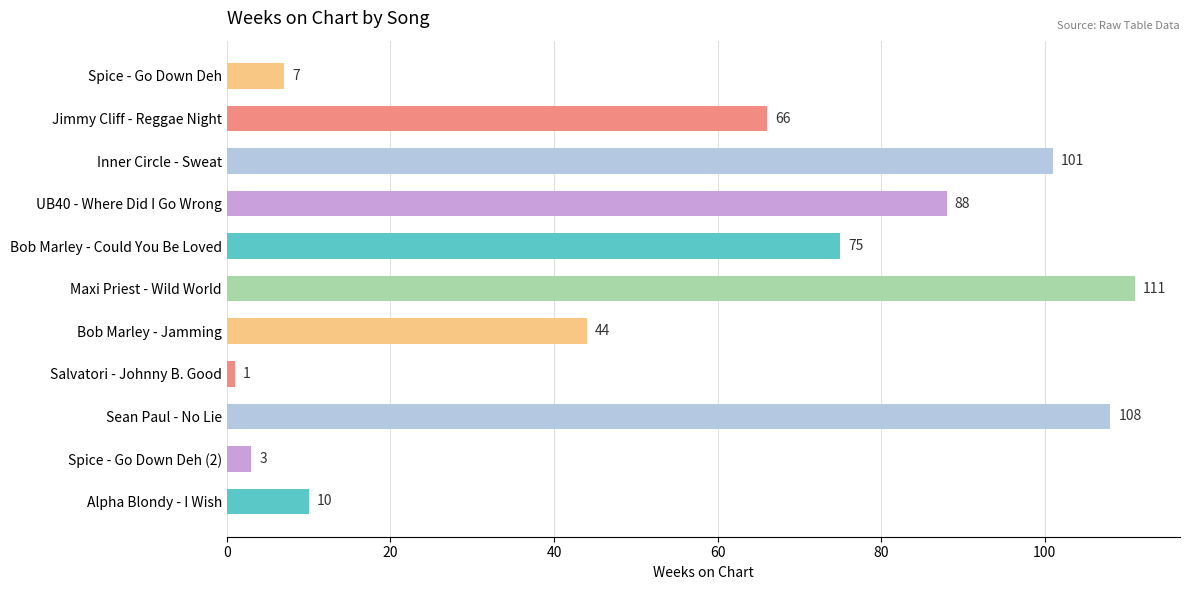

Rank the categories by value from highest to lowest.

Maxi Priest - Wild World, Sean Paul - No Lie, Inner Circle - Sweat, UB40 - Where Did I Go Wrong, Bob Marley - Could You Be Loved, Jimmy Cliff - Reggae Night, Bob Marley - Jamming, Alpha Blondy - I Wish, Spice - Go Down Deh, Spice - Go Down Deh (2), Salvatori - Johnny B. Good